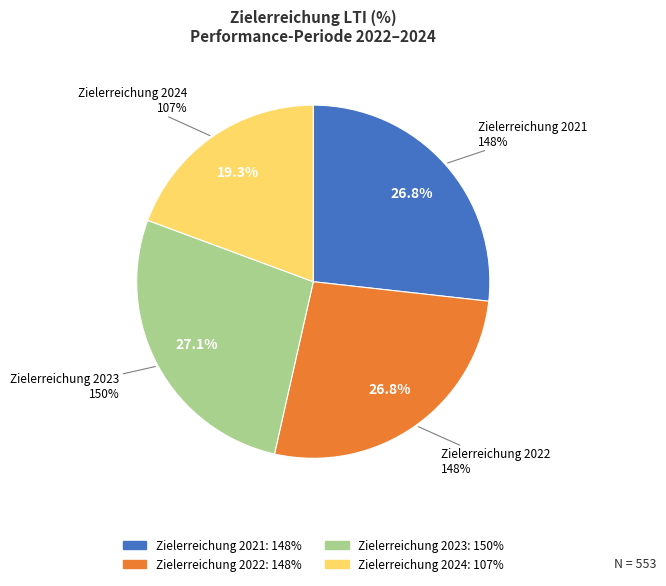

Rank the categories by value from highest to lowest.

Zielerreichung 2023, Zielerreichung 2021, Zielerreichung 2022, Zielerreichung 2024